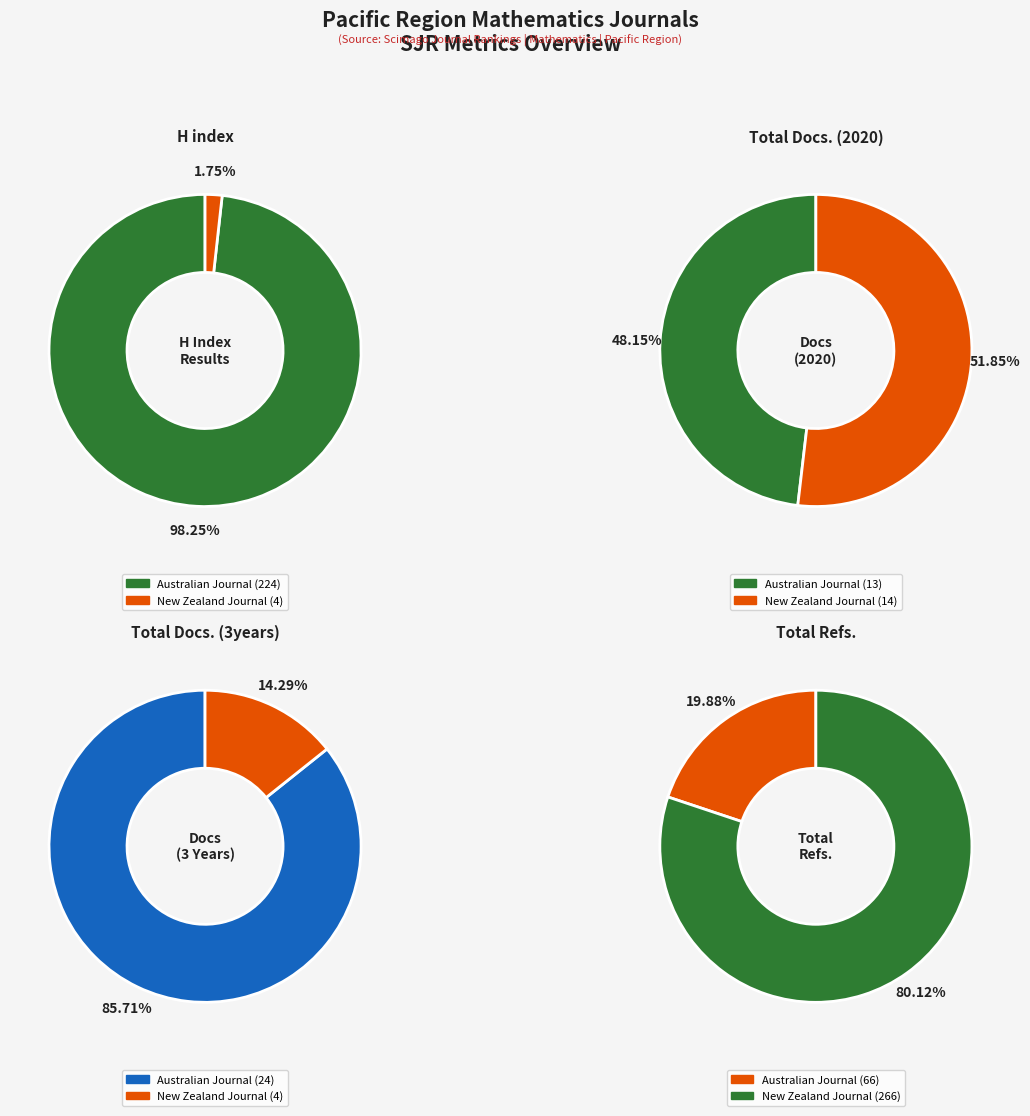

Does any single category account for the majority?

Yes